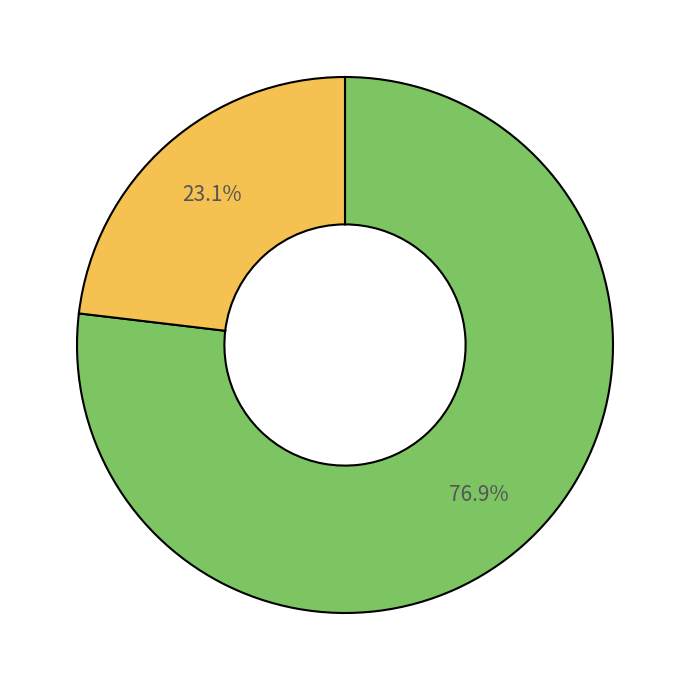

To the nearest percent, what is the difference between the largest and smallest slice percentages?

54%